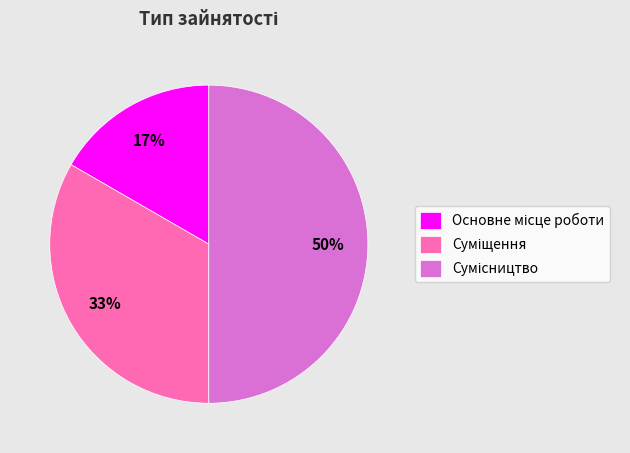

To the nearest percent, what is the difference between the largest and smallest slice percentages?

33%